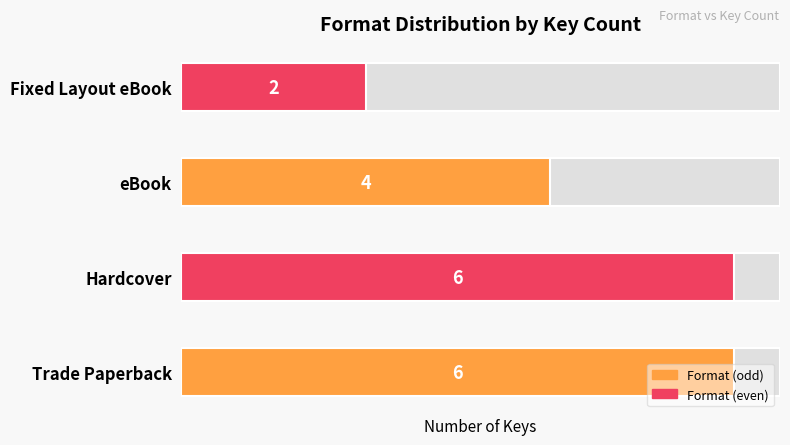

How many values are between 4 and 6?

3